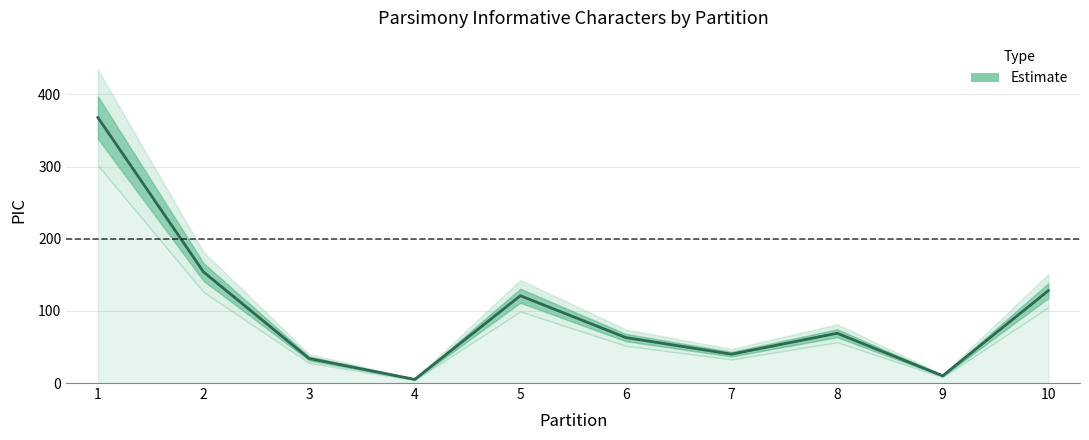

Reading left to right, extract all data points from this chart.

1=368	2=154	3=34	4=5	5=121	6=63	7=40	8=69	9=10	10=128